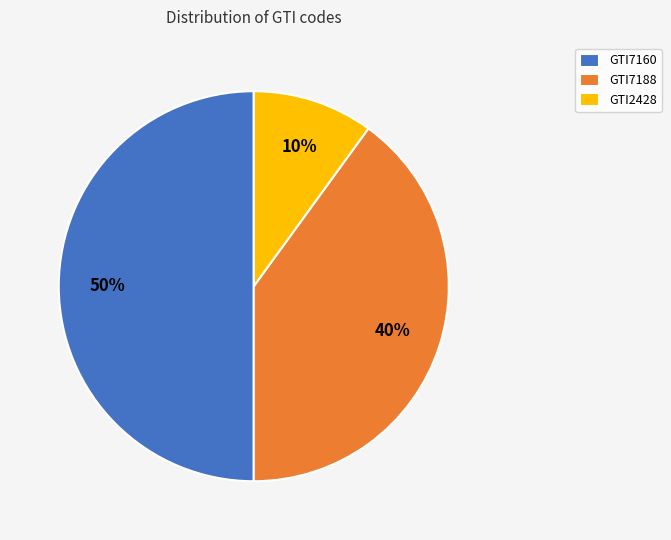

What is the ratio of the value at GTI7188 to the value at GTI2428?

4.0